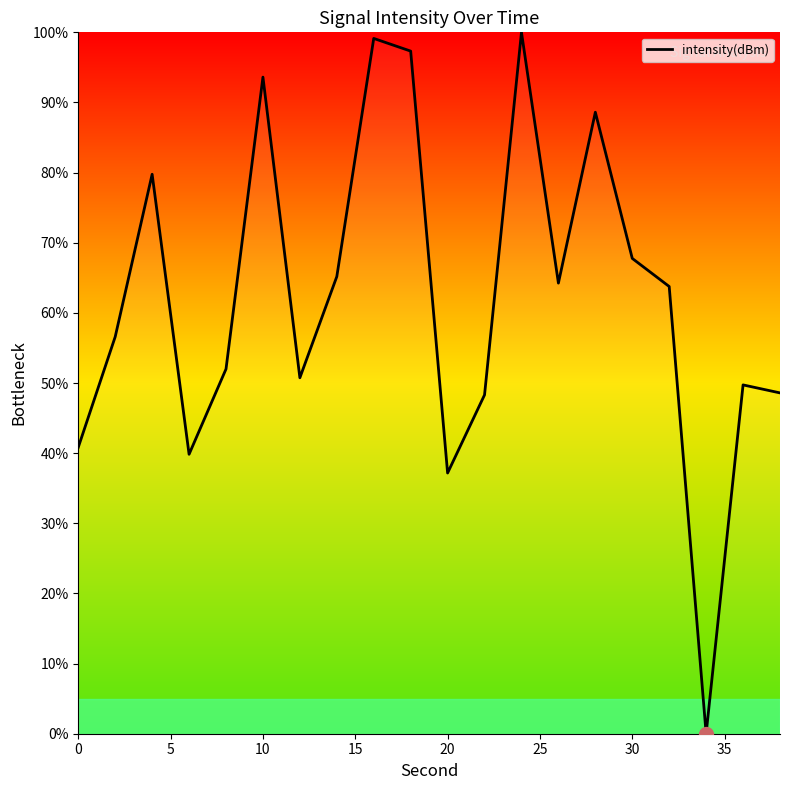

True or false: the data has more than 0 interior local peaks.

True